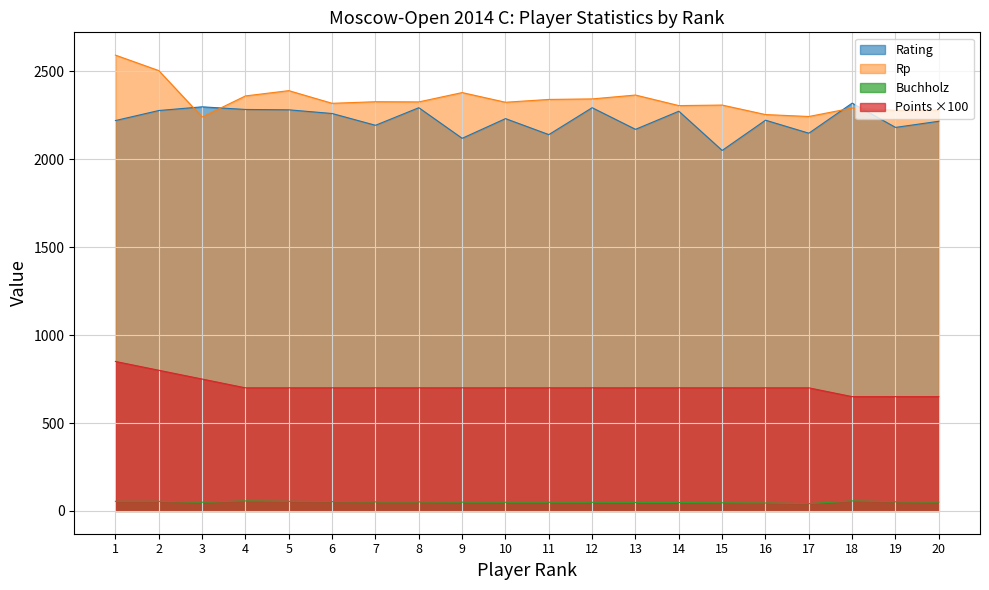

How many data points in Points are above 700?

3